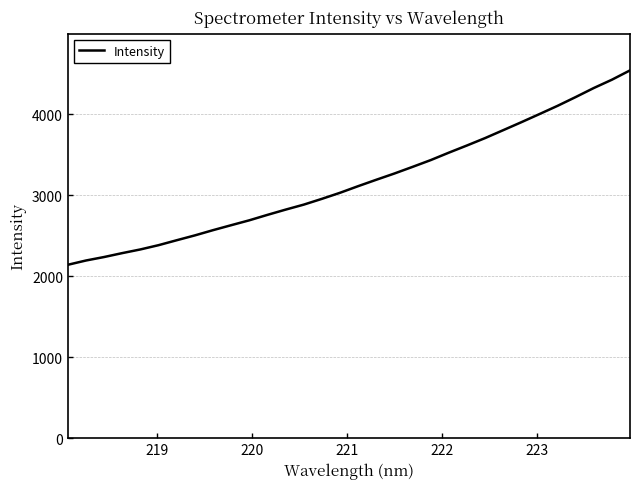

What is the difference between the maximum and minimum values?

2401.9